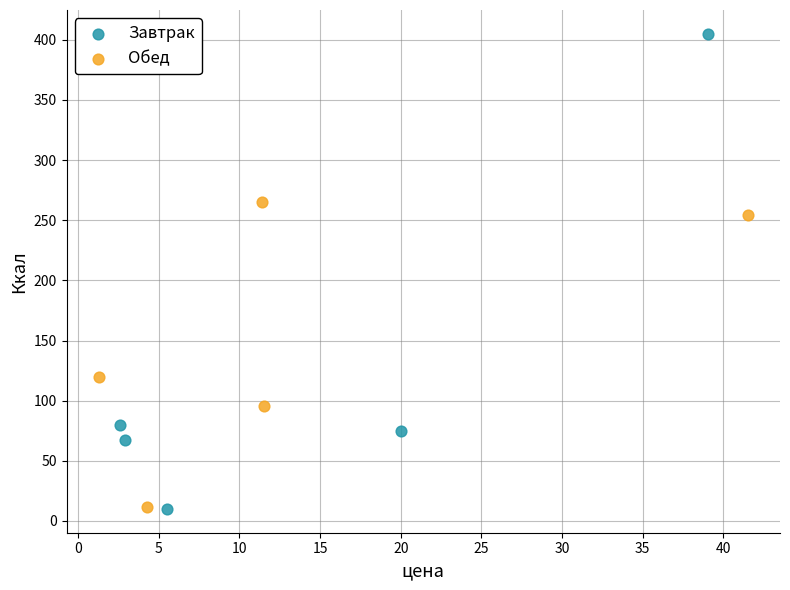

Which series contains the highest Y value?

Завтрак